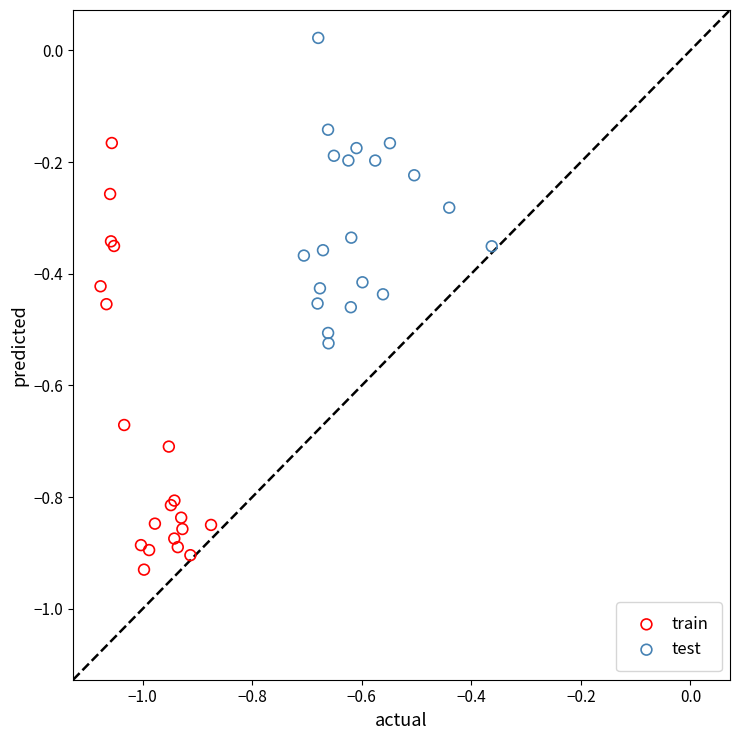

What are all the series names shown in the legend?

train, test